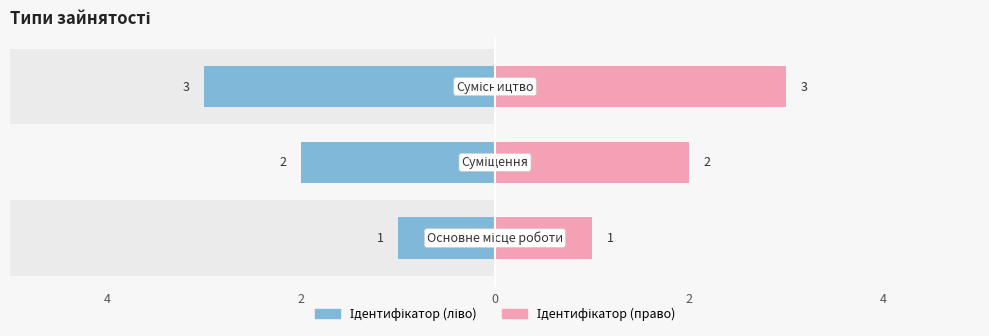

Which series has the largest total across all categories?

Ідентифікатор (ліво)